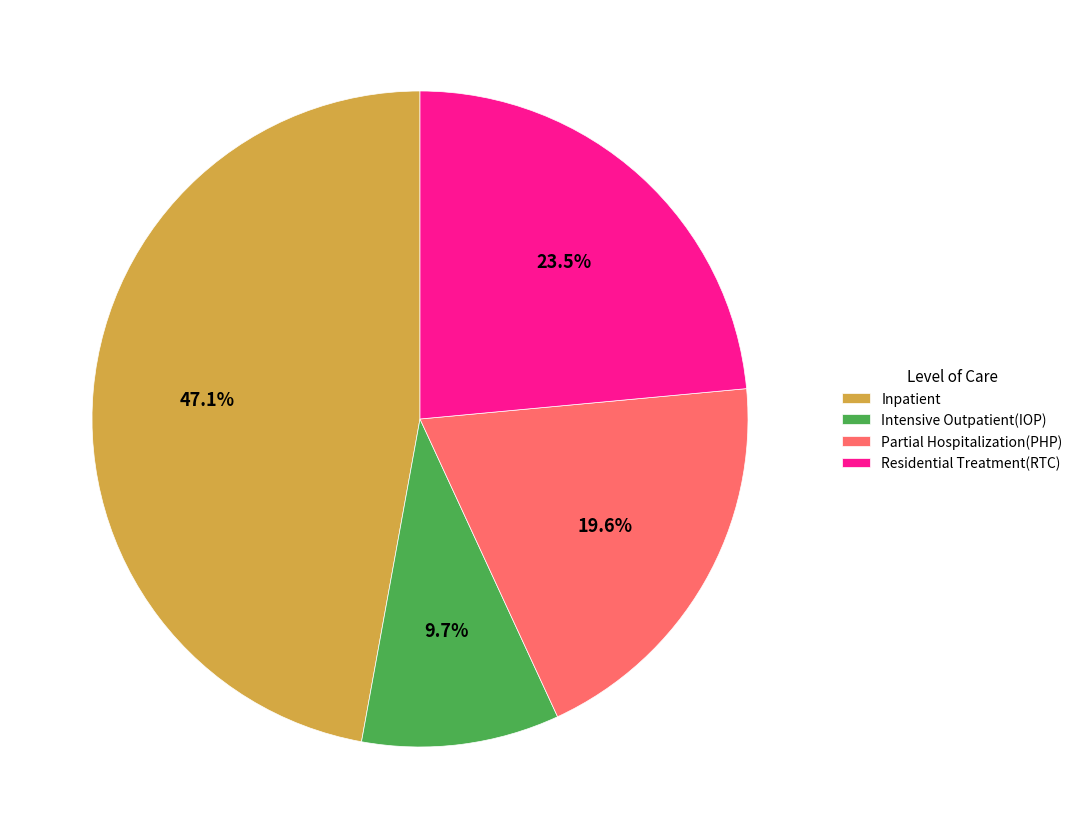

Does Intensive Outpatient(IOP) account for over 50% of the chart?

No